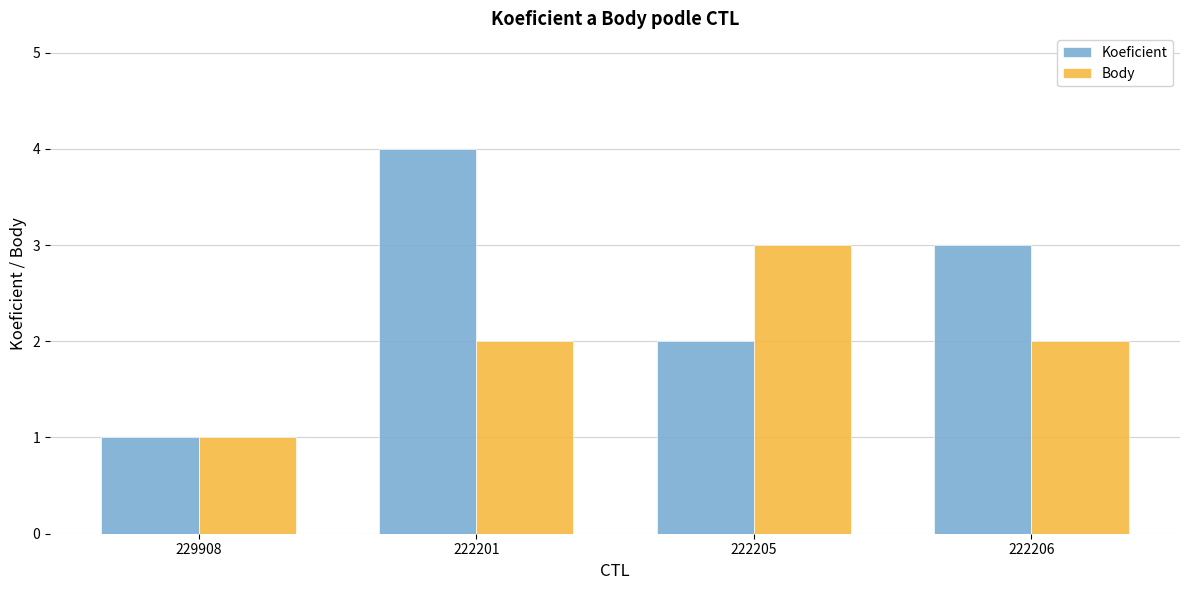

Does the chart contain stacked bars?

No